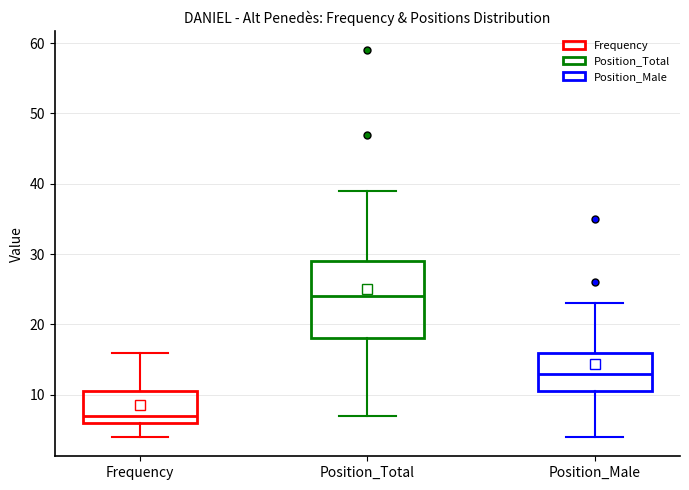

Where is the upper edge of the box for Frequency on the y-axis? The values are not printed on the chart, so give them approximately, as read against the axis.

11